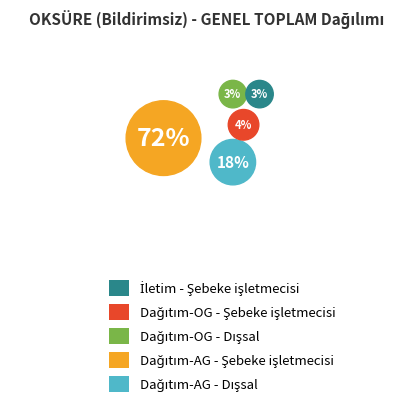

To the nearest percent, what is the average slice percentage?

20%